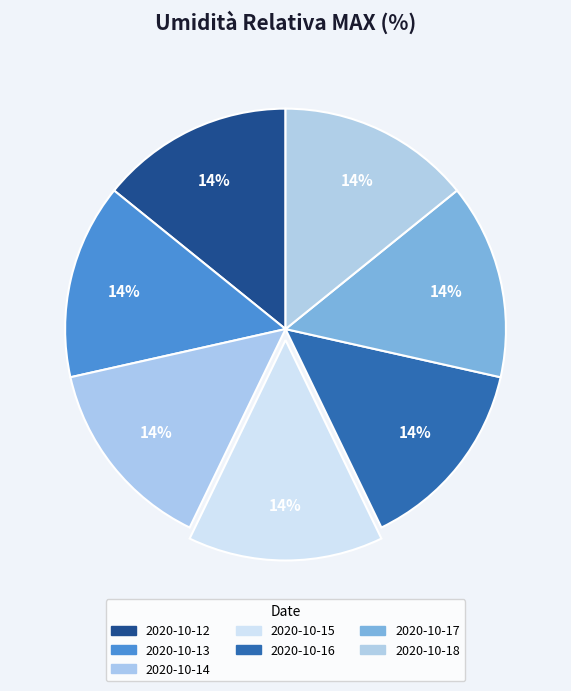

To the nearest percent, what is the combined percentage of 2020-10-15 and 2020-10-14?

29%